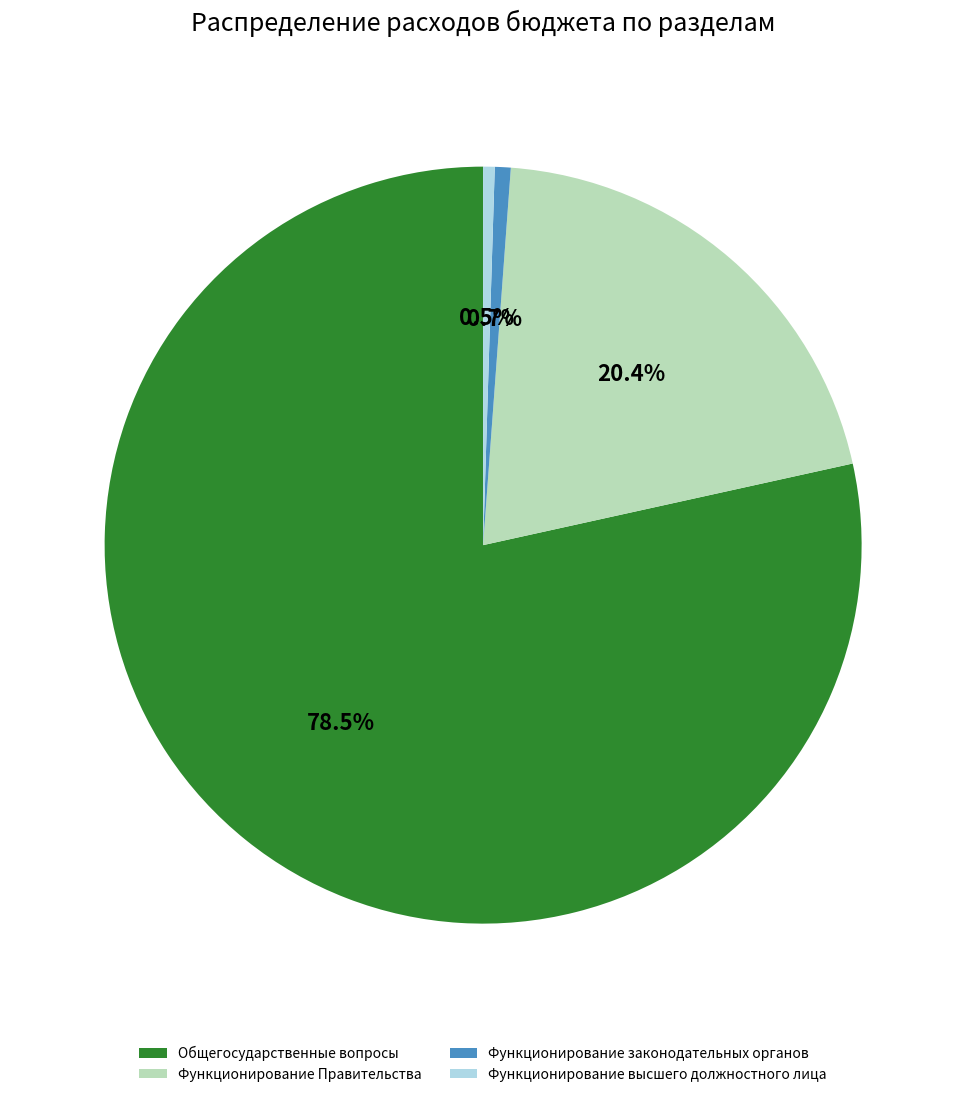

Which slice represents more than half of the pie?

Общегосударственные вопросы